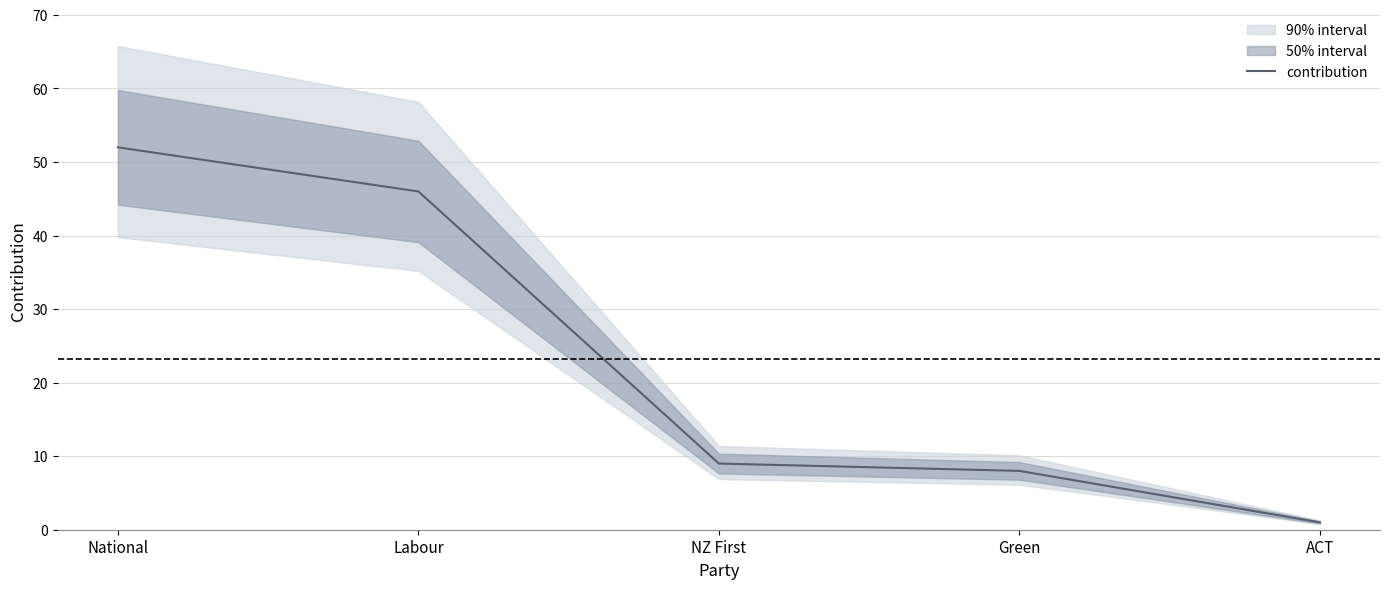

Approximately how many times larger is the value at Green compared to National?

0.2